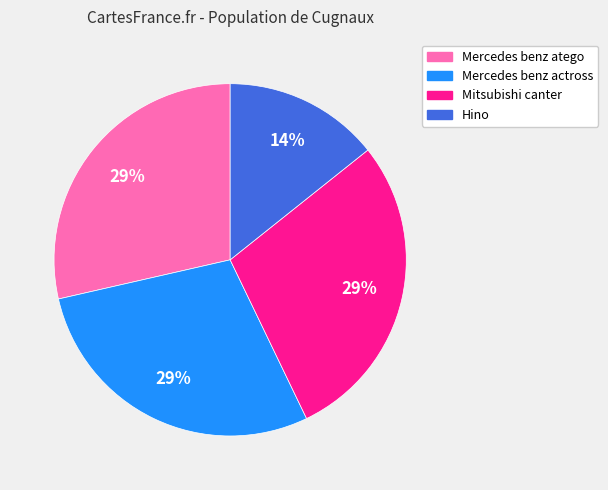

Between Mercedes benz actross and Hino, which is larger?

Mercedes benz actross